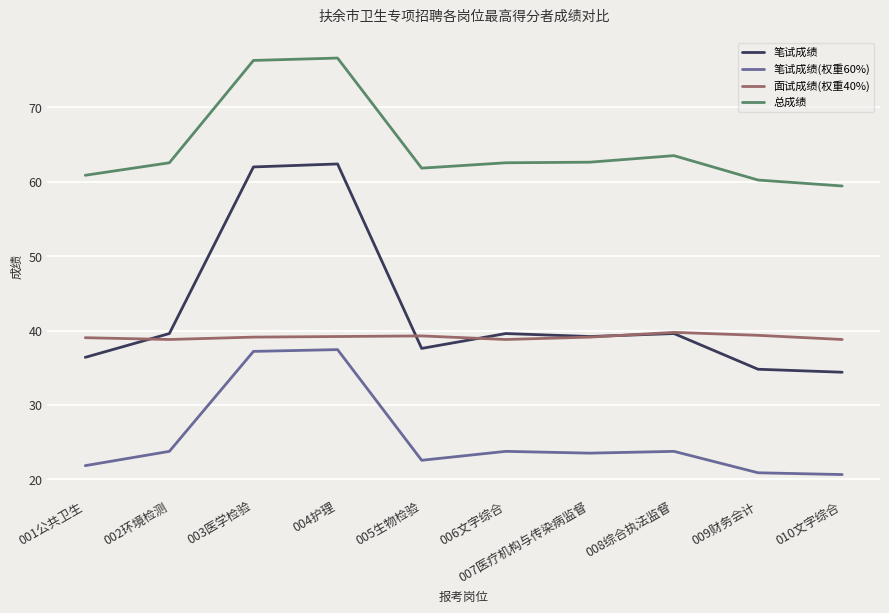

What is the maximum value for 面试成绩(权重40%)?

39.8